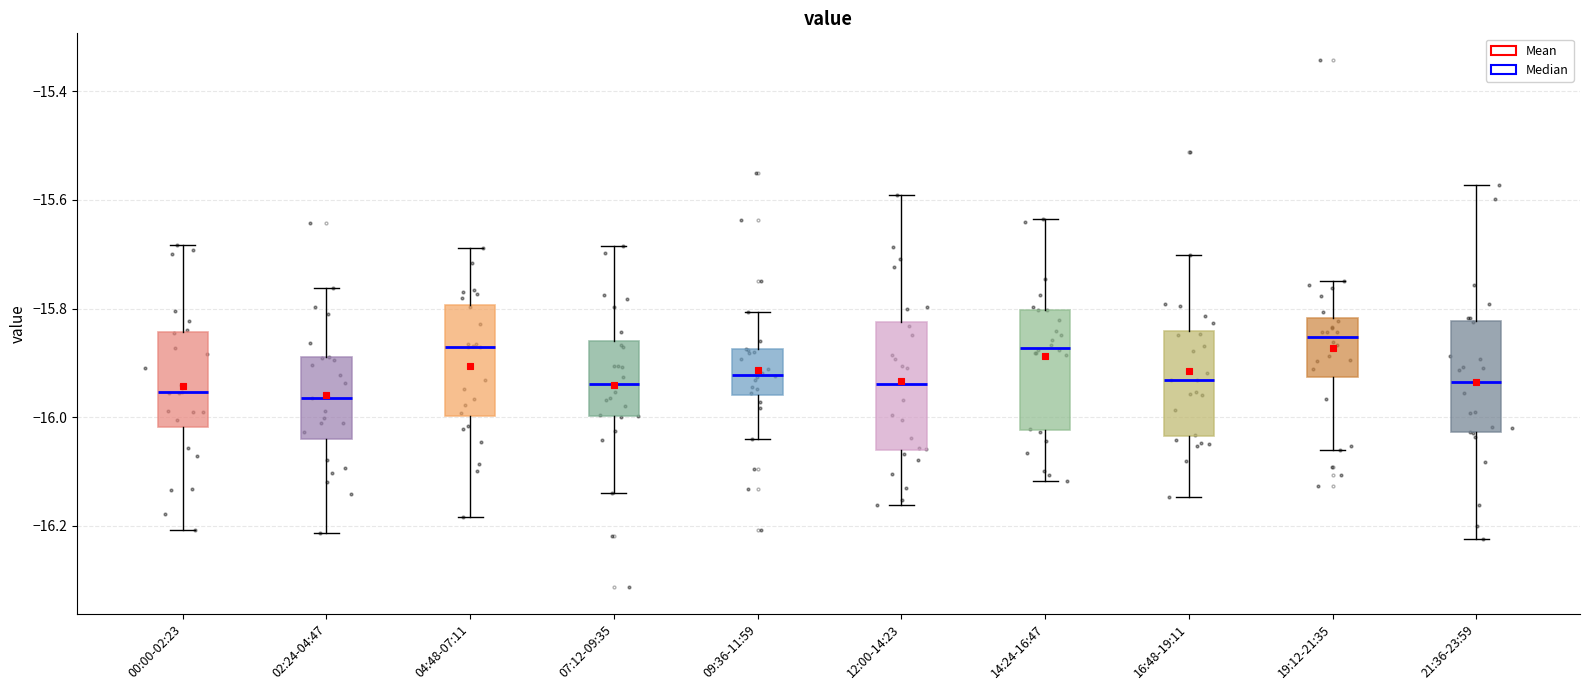

Where is the upper edge of the box for 12:00-14:23 on the y-axis? The values are not printed on the chart, so give them approximately, as read against the axis.

-15.82